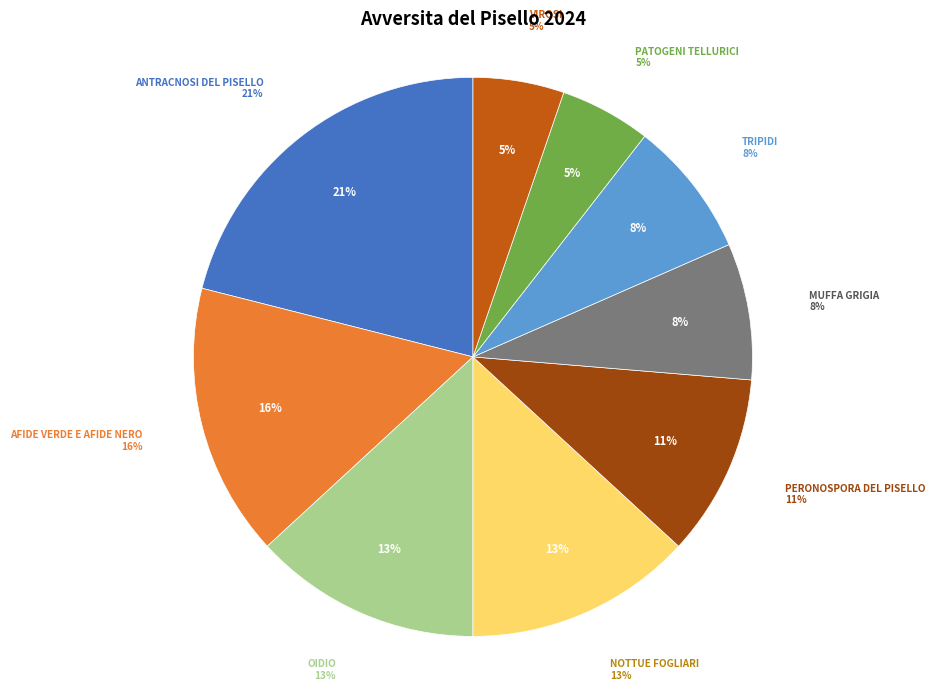

True or false: PERONOSPORA DEL PISELLO accounts for 11% of the total.

True